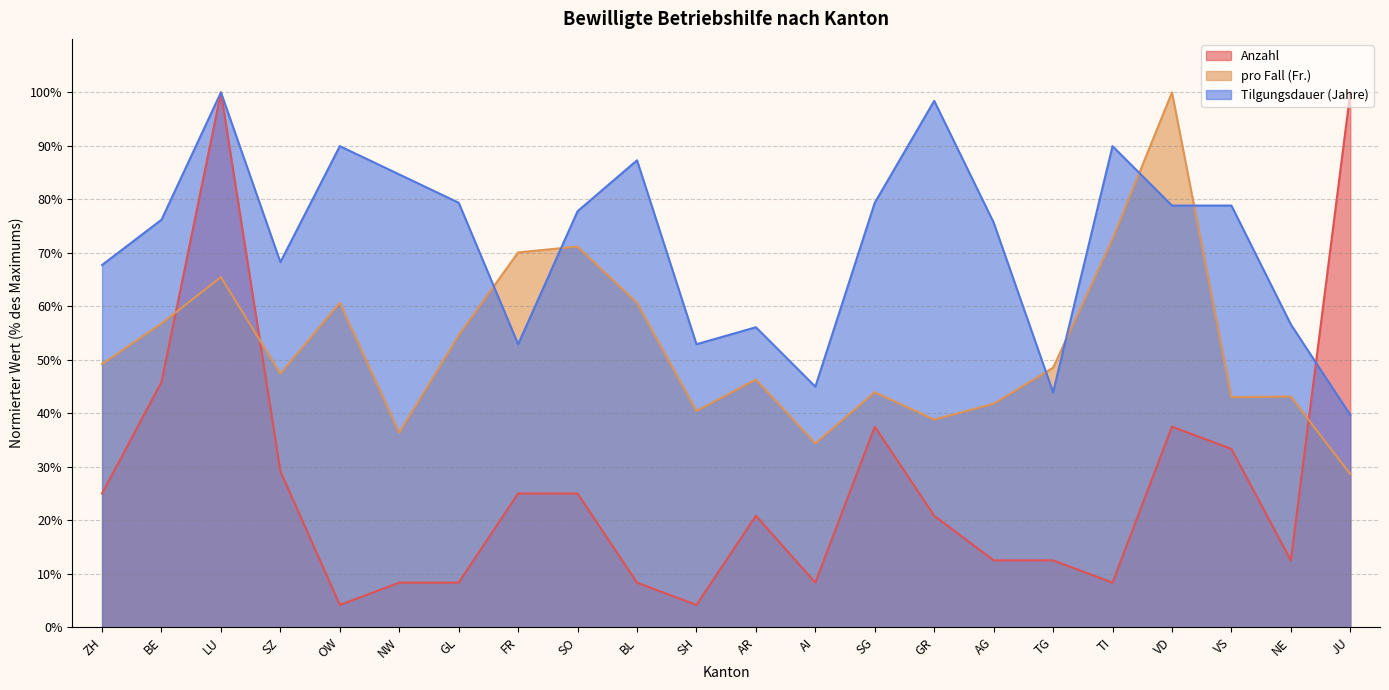

Which category has the highest value across all series?

LU